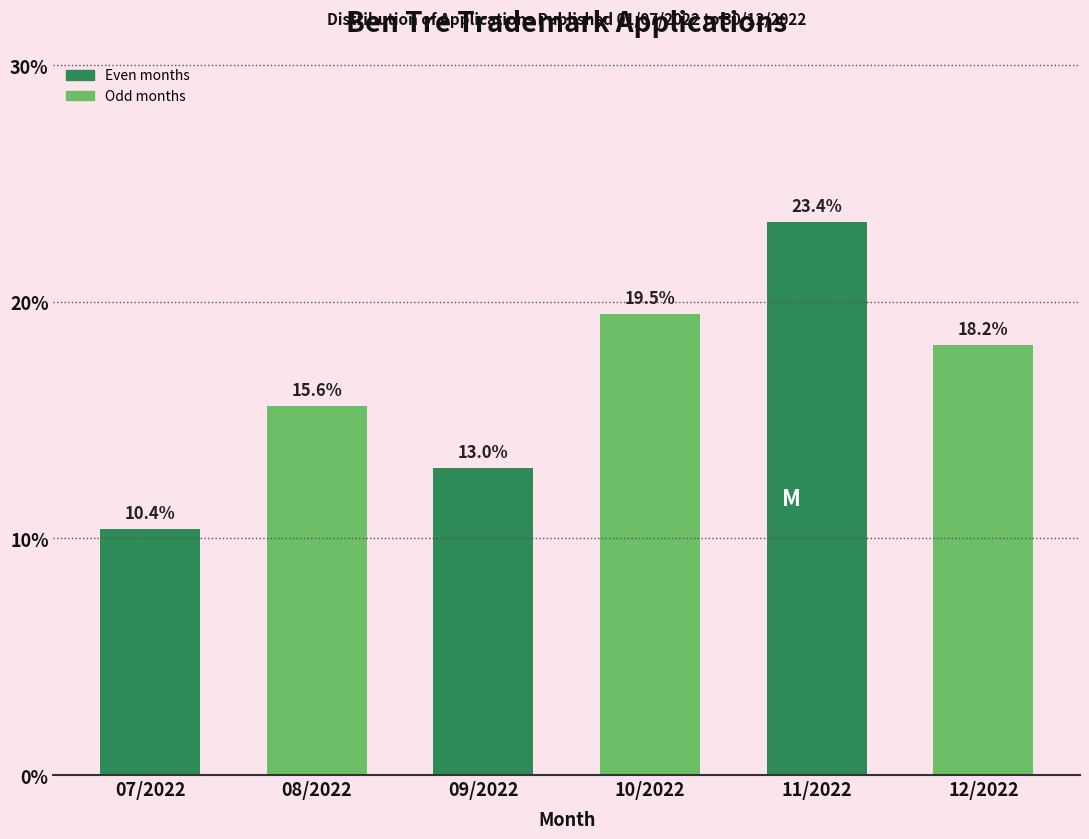

Reading left to right, what are all the values shown in this chart?

07/2022=10.4	08/2022=15.6	09/2022=13.0	10/2022=19.5	11/2022=23.4	12/2022=18.2